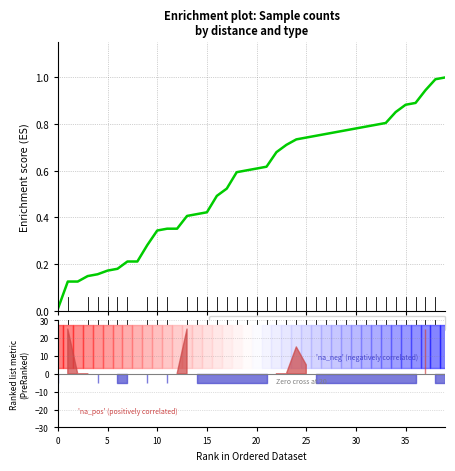

How many lines are shown in the chart?

1